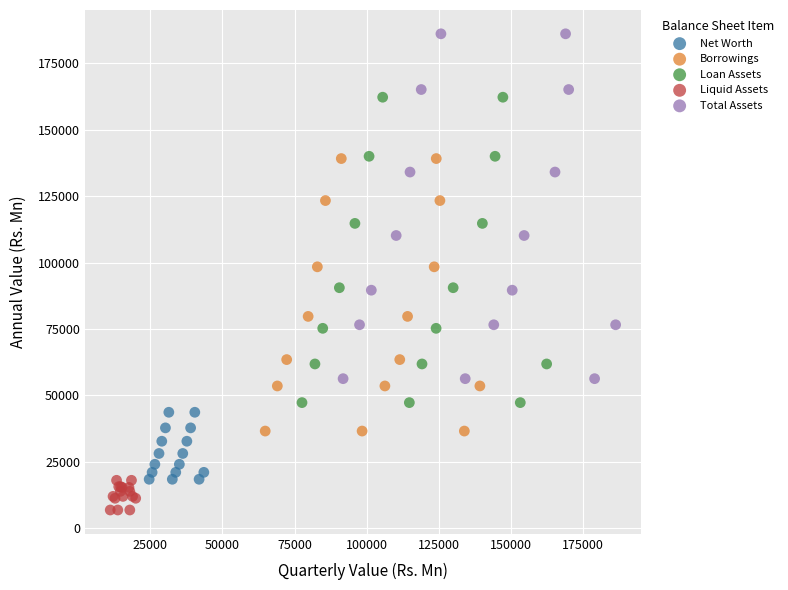

What are all the series names shown in the legend?

Net Worth, Borrowings, Loan Assets, Liquid Assets, Total Assets